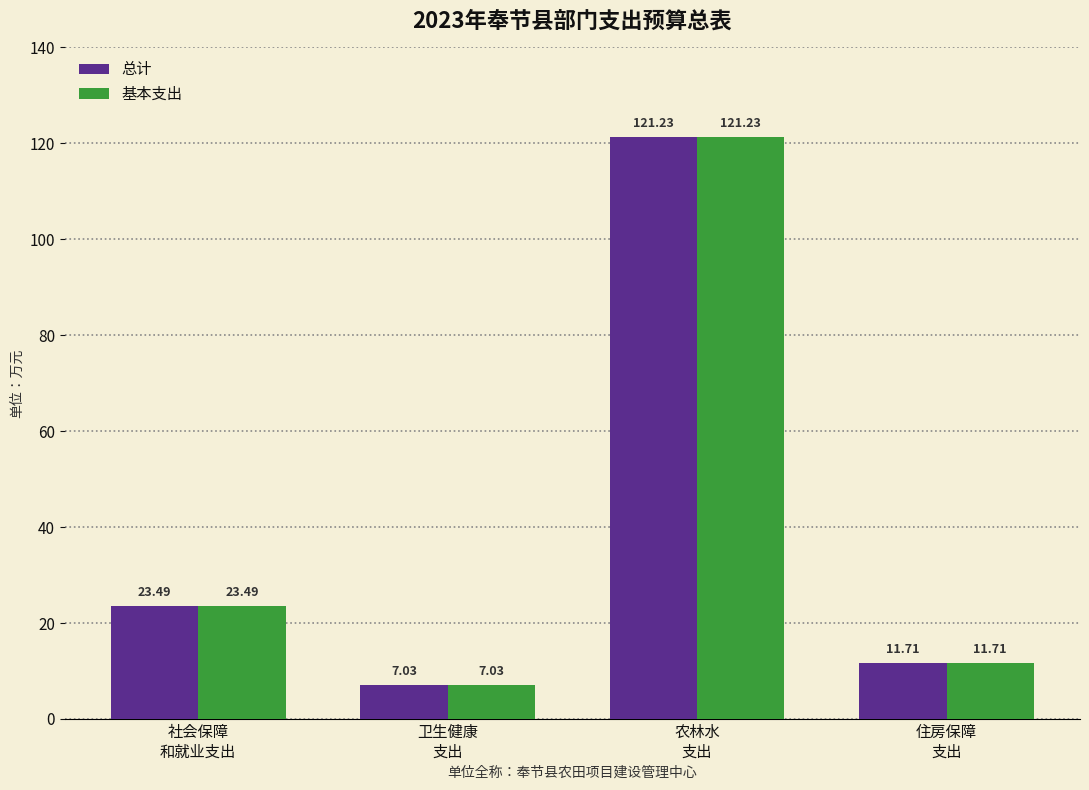

What is the difference between the maximum and second lowest values in the 总计 series?

109.5